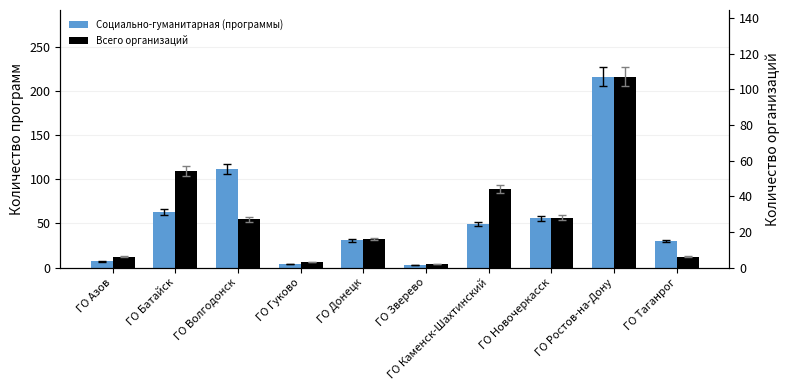

What is the difference between the maximum and minimum values in the Социально-гуманитарная (программы) series?

213